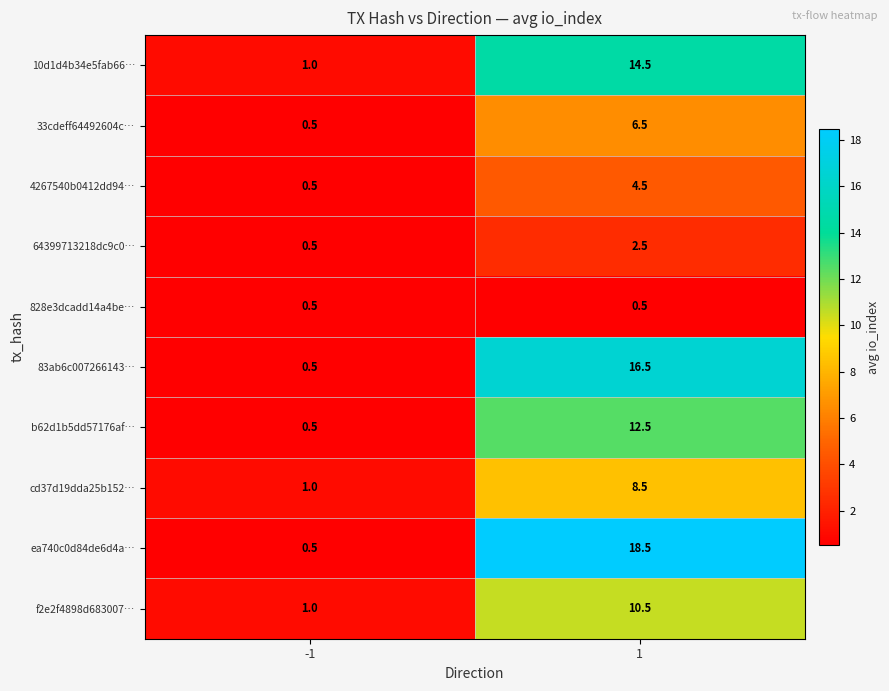

What is the highest value of the 83ab6c007266143… series?

16.5